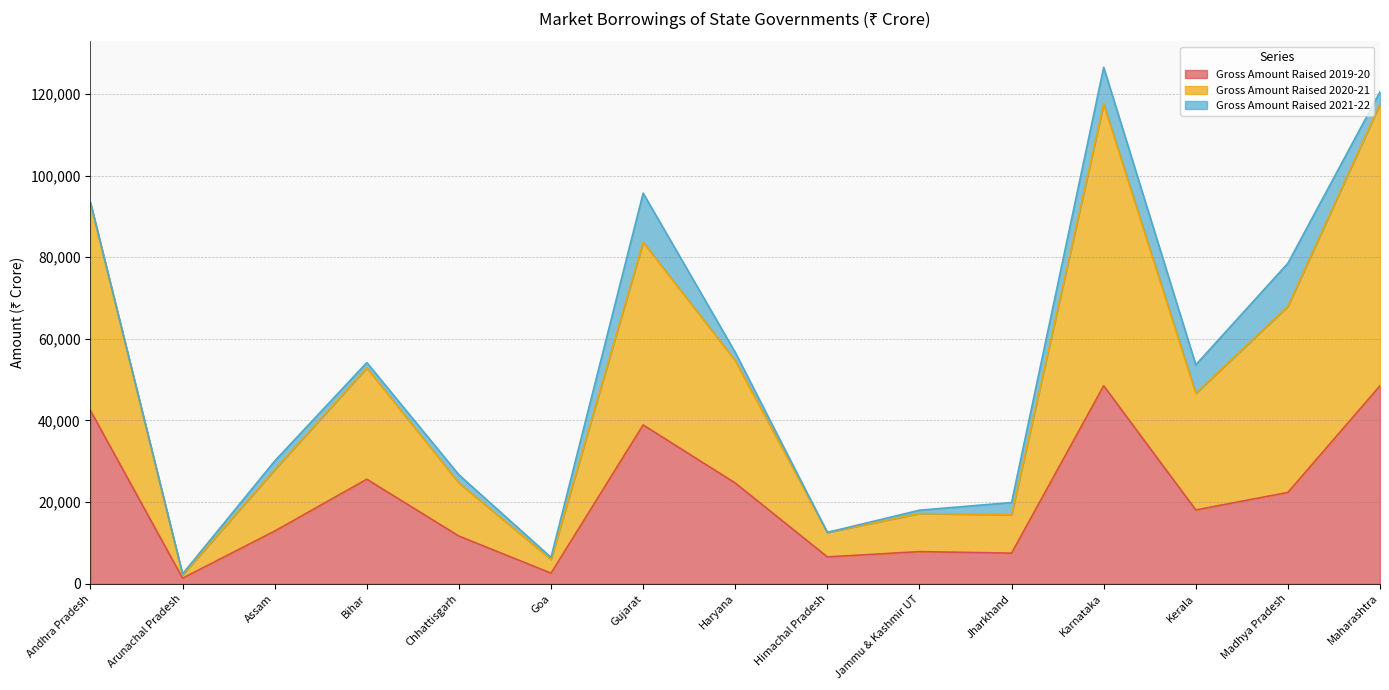

What is the average value of the Gross Amount Raised 2019-20 series?

21302